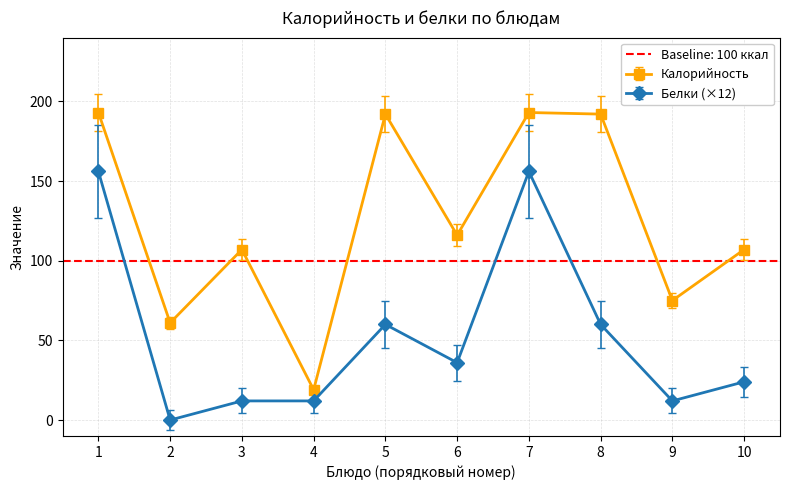

What are all the series names shown in the legend?

Калорийность, Белки